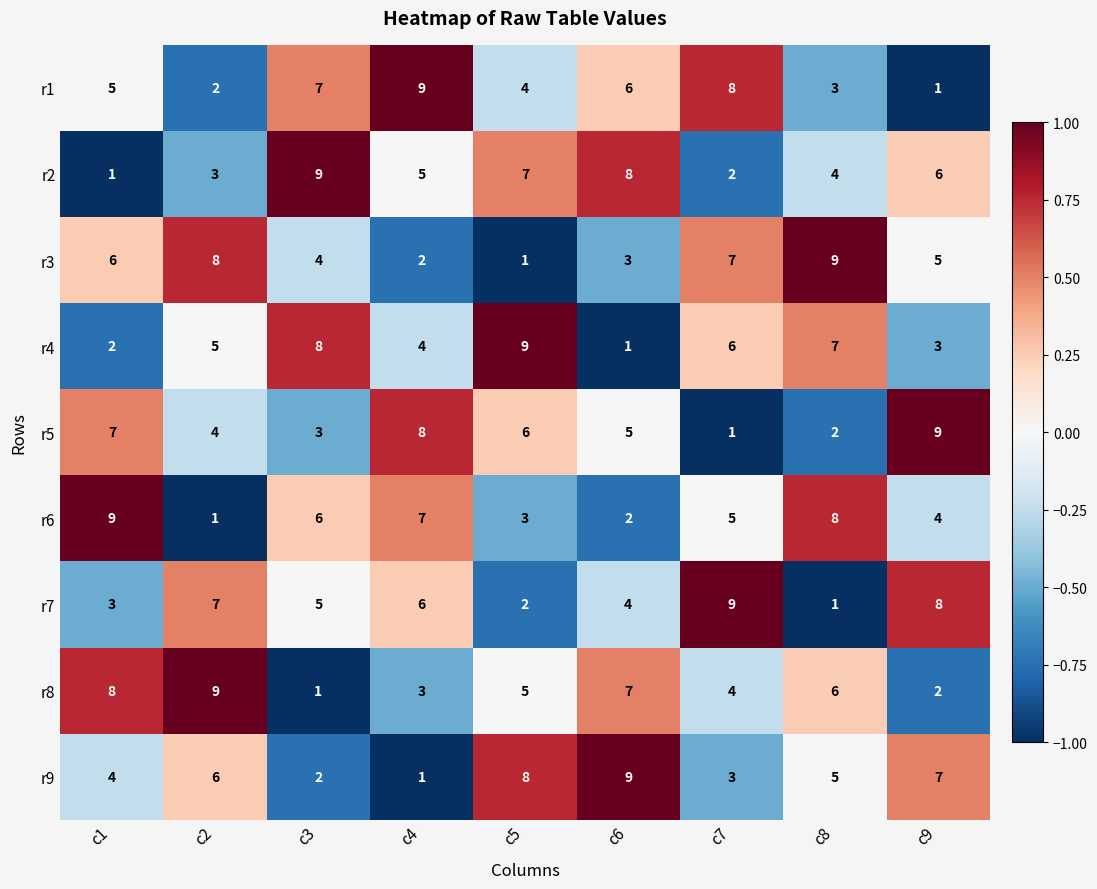

What is the spread (max minus min) of values at c3?

8